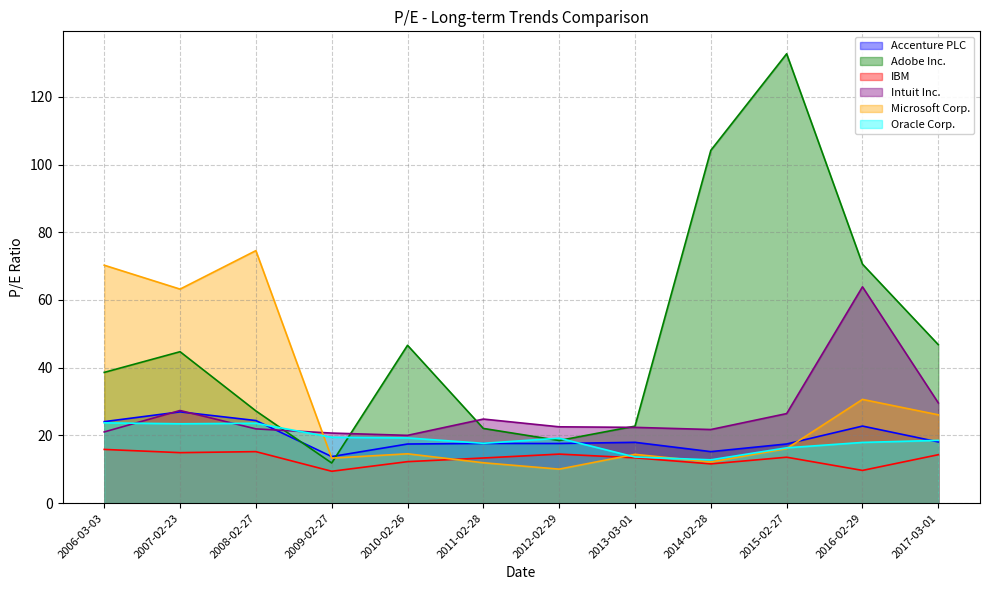

How many data points in Accenture PLC are above 17?

10